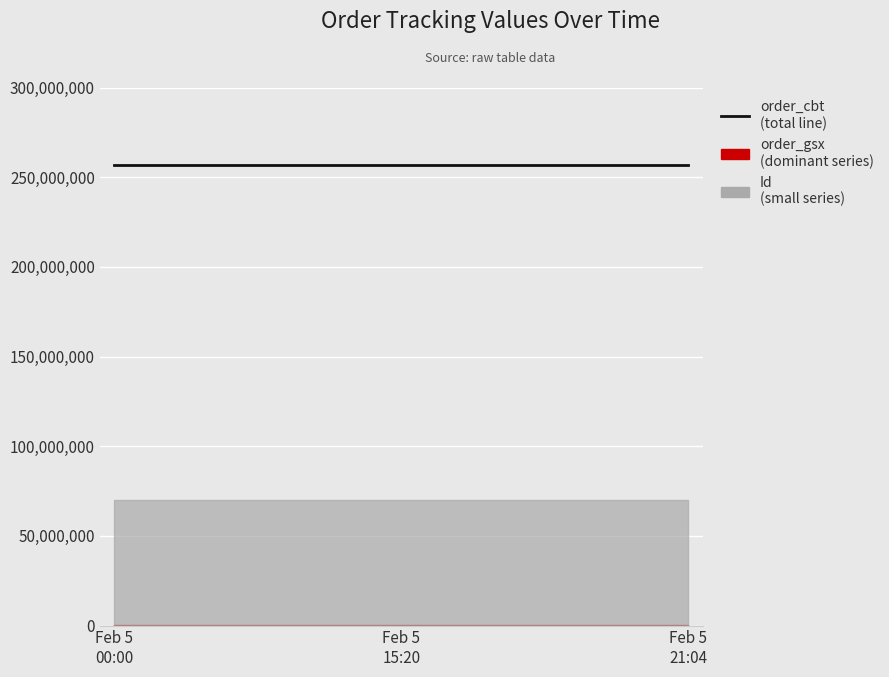

At which category is the sum across all series the highest?

2024-02-05 21:04:03